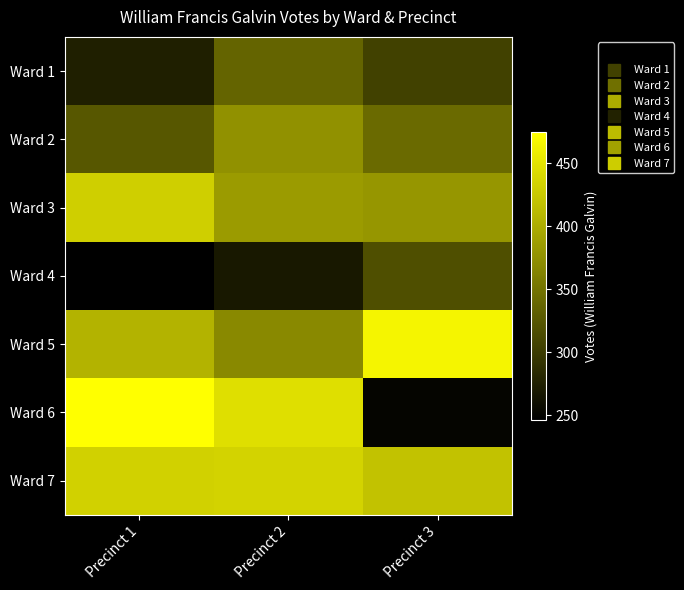

Which series has the largest total across all categories?

Ward 7